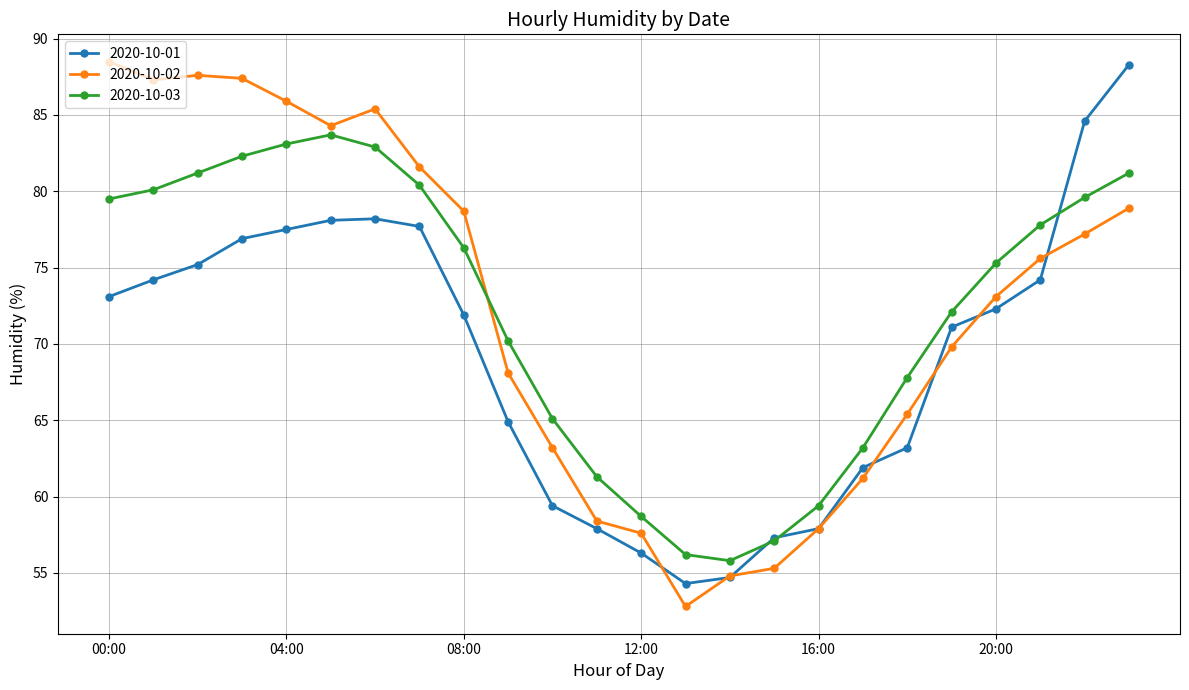

True or false: 2020-10-03 has more than 1 interior local peaks.

False